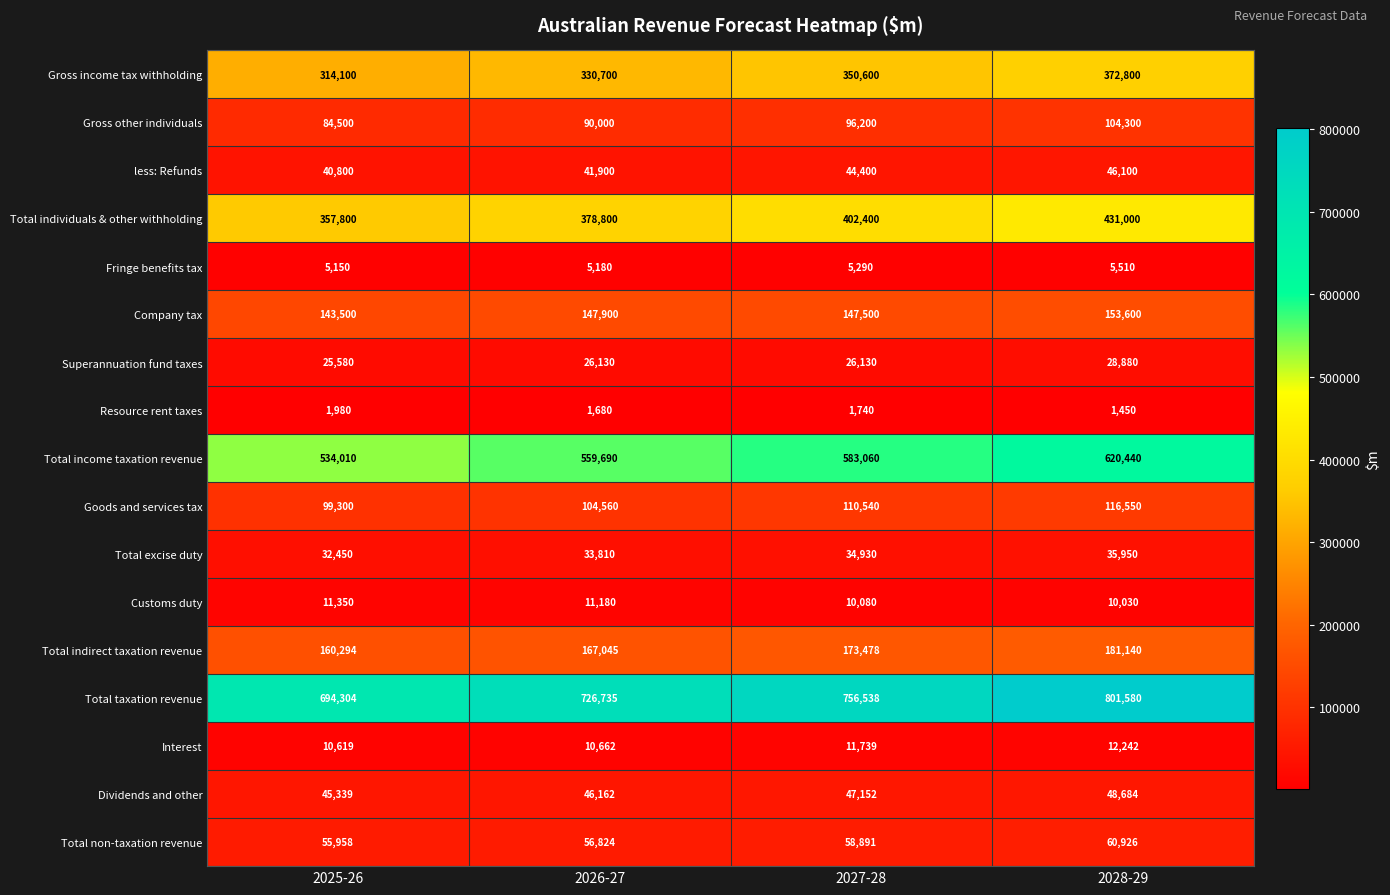

What value does the Total indirect taxation revenue series have at 2026-27, to the nearest 50?

167050